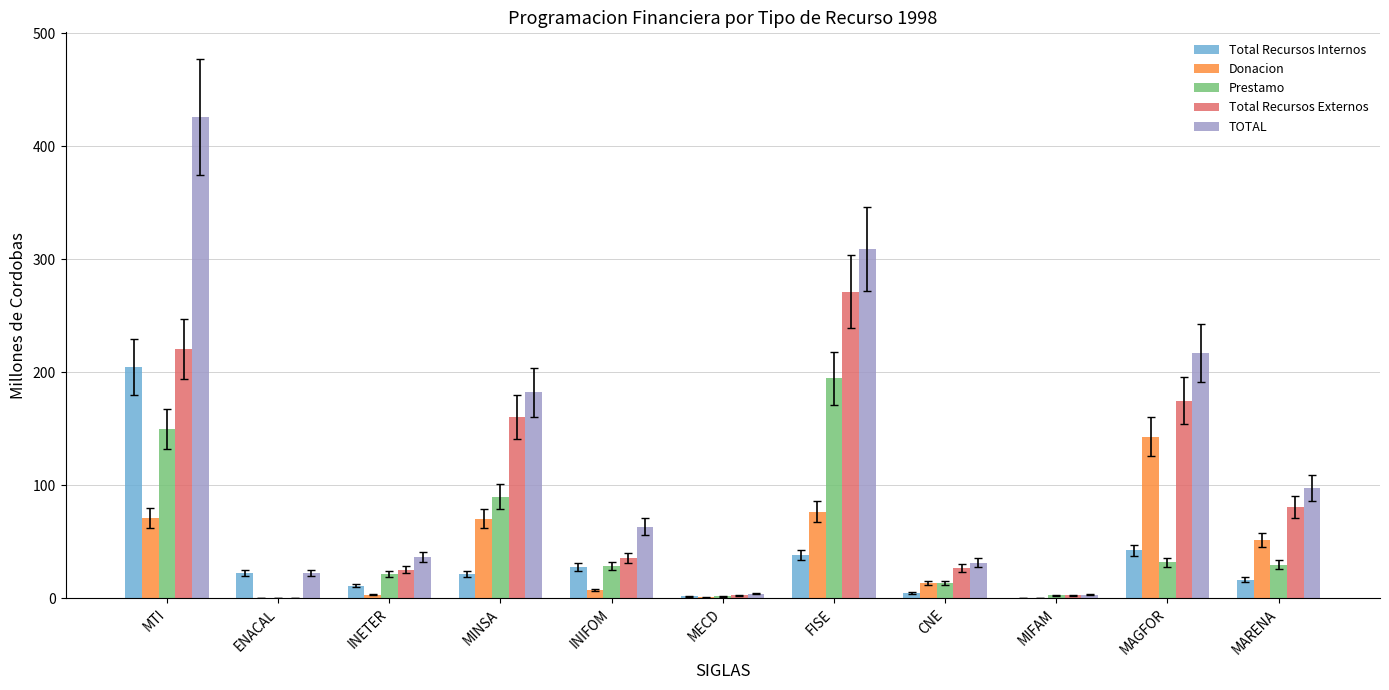

The TOTAL series shows 217.1 at MAGFOR. True or false?

True